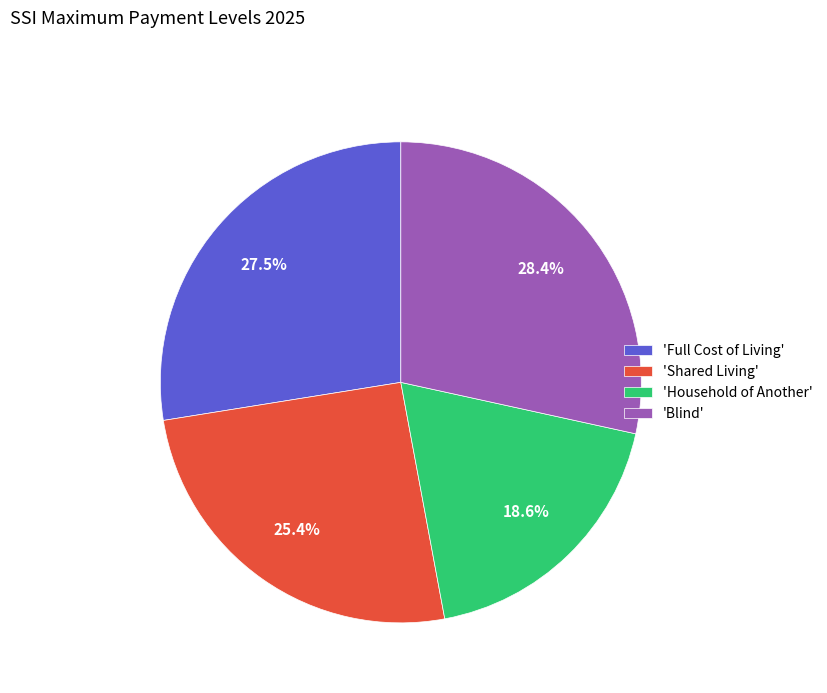

Rank the categories by value from highest to lowest.

'Blind', 'Full Cost of Living', 'Shared Living', 'Household of Another'